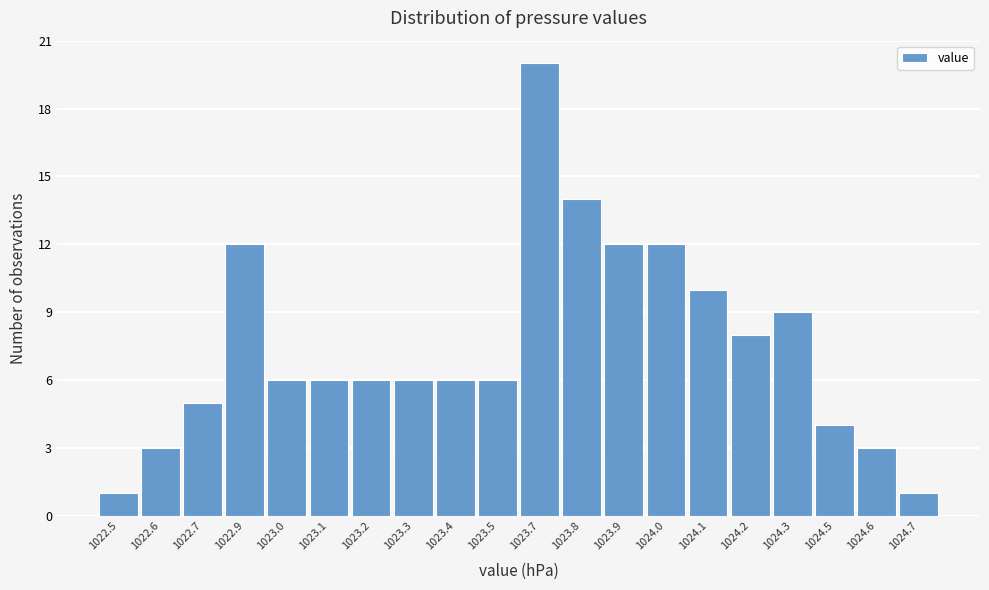

Reading left to right, extract all data points from this chart.

1022.5=1	1022.6=3	1022.7=5	1022.9=12	1023.0=6	1023.1=6	1023.2=6	1023.3=6	1023.4=6	1023.5=6	1023.7=20	1023.8=14	1023.9=12	1024.0=12	1024.1=10	1024.2=8	1024.3=9	1024.5=4	1024.6=3	1024.7=1